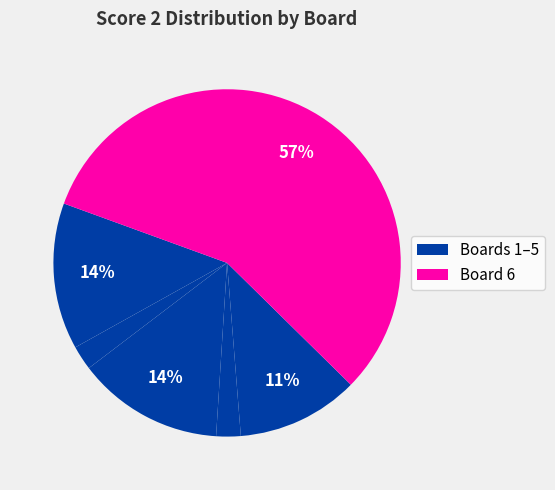

How many slices are in this pie chart?

6